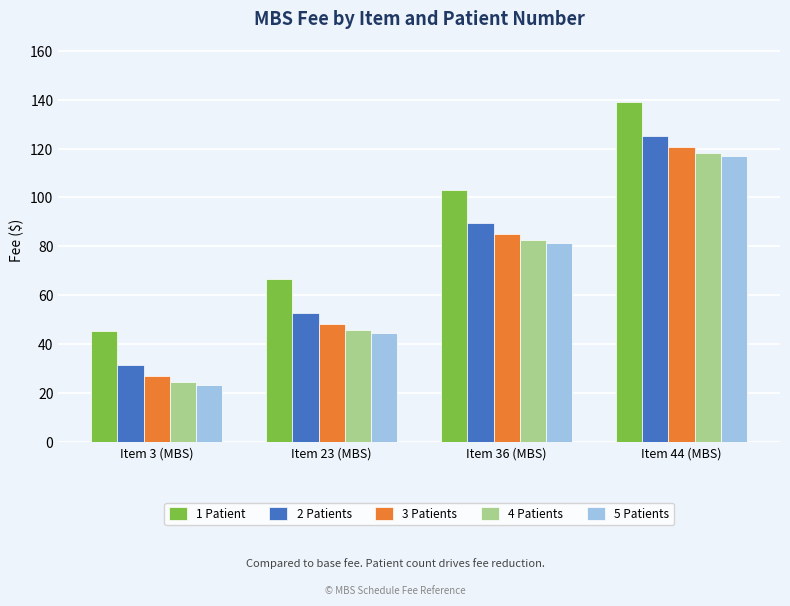

What is the spread (max minus min) of values at Item 36 (MBS)?

21.9